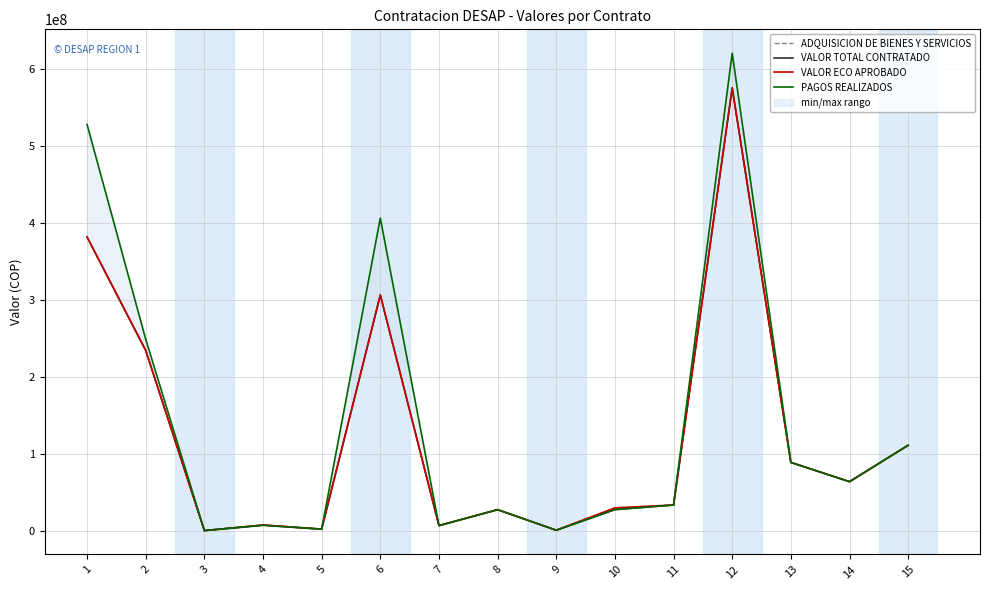

Is the value of PAGOS REALIZADOS at 13 greater than the value of ADQUISICION DE BIENES Y SERVICIOS at 9?

Yes